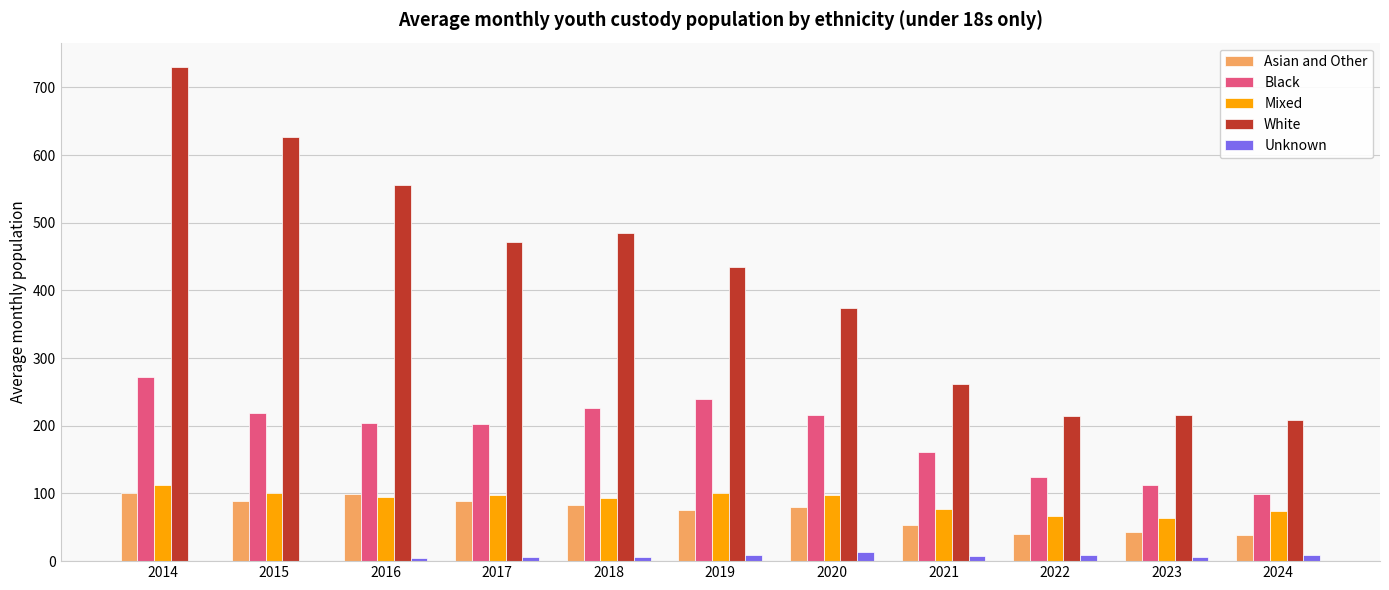

What is the sum of all Mixed values?

979.1